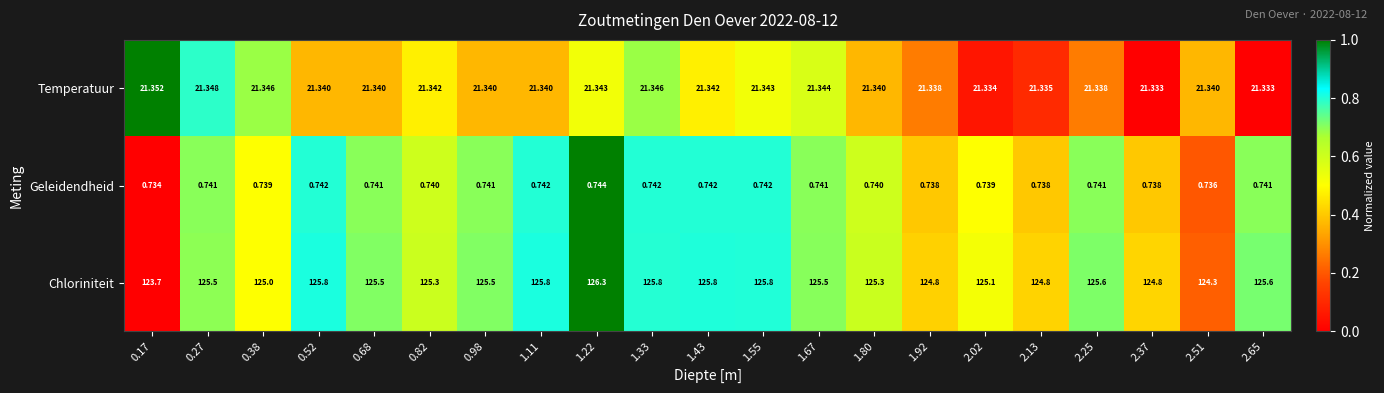

At 0.98, list the series in order from smallest to largest.

Geleidendheid, Temperatuur, Chloriniteit